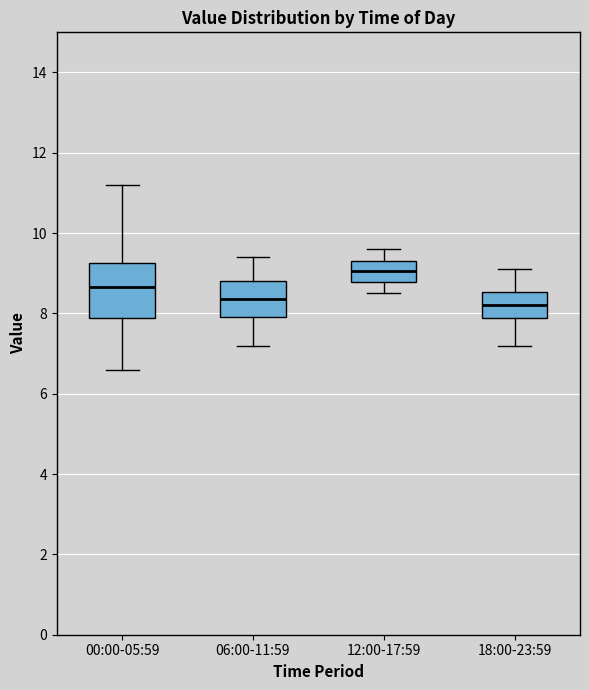

Which box's median line is the highest?

12:00-17:59